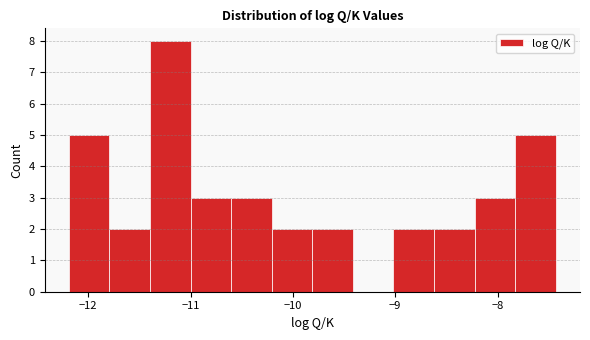

Around what value on the x-axis is the tallest bar? Give the approximate position of its centre, as read against the axis.

-11.2